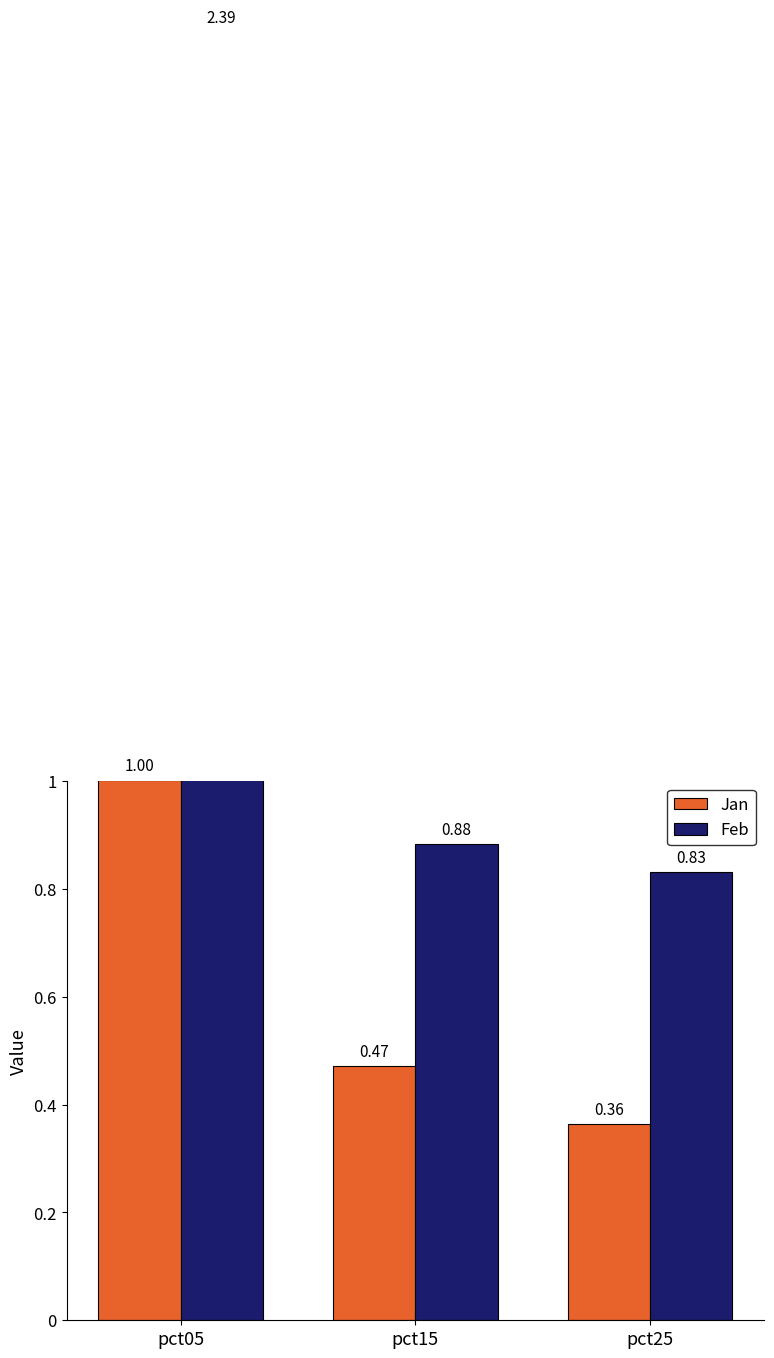

How many bars are there in total?

6